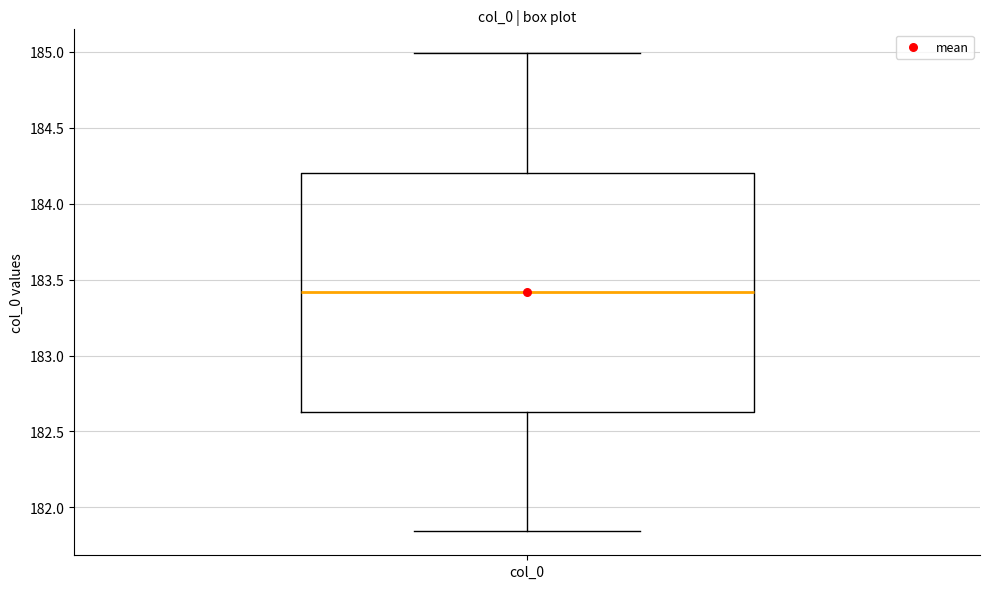

Read this box plot against the y-axis: the position of the median line, the range covered by the box, and the ends of both whiskers. The values are not printed on the chart, so give them approximately, as read against the axis.

median 183.40, box 182.65 to 184.20, whiskers 181.85 to 185.00